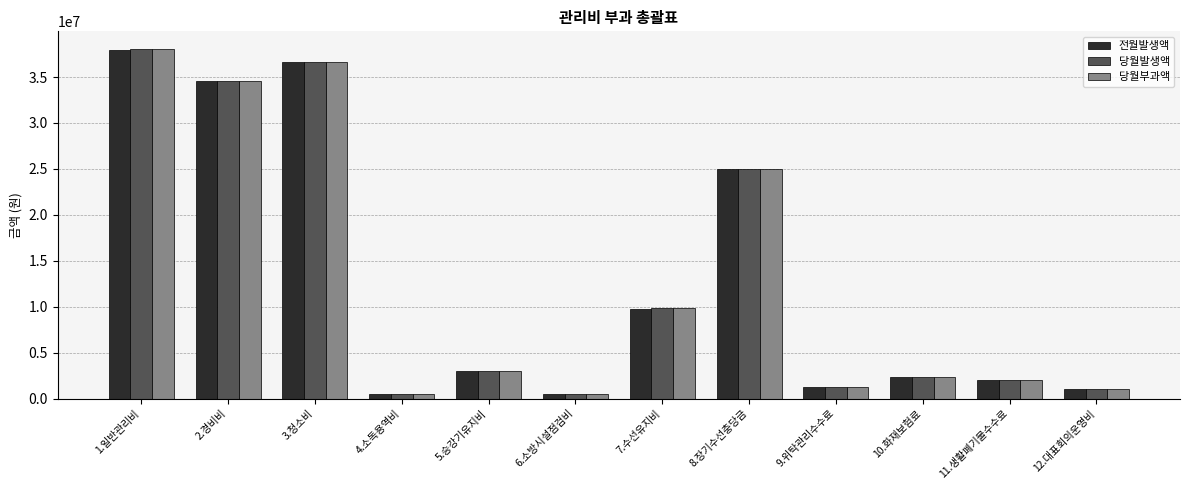

Is the value of 당월발생액 at 12.대표회의운영비 greater than the value of 당월부과액 at 7.수선유지비?

No